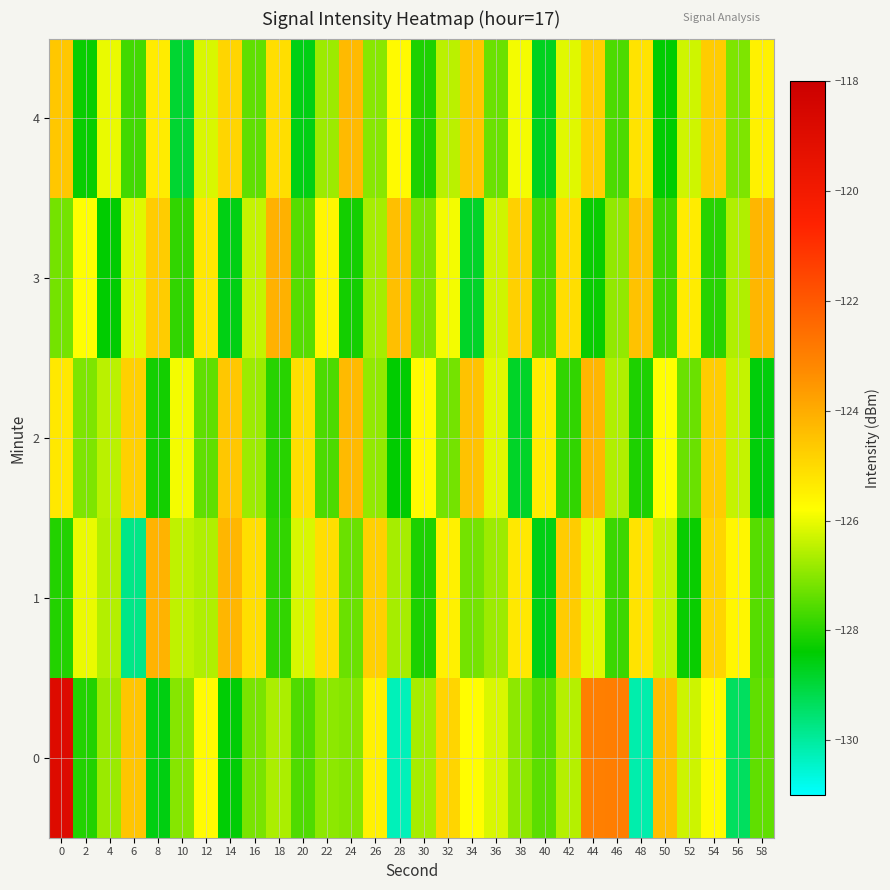

At 18, list the series in order from largest to smallest.

3, 4, 0, 1, 2